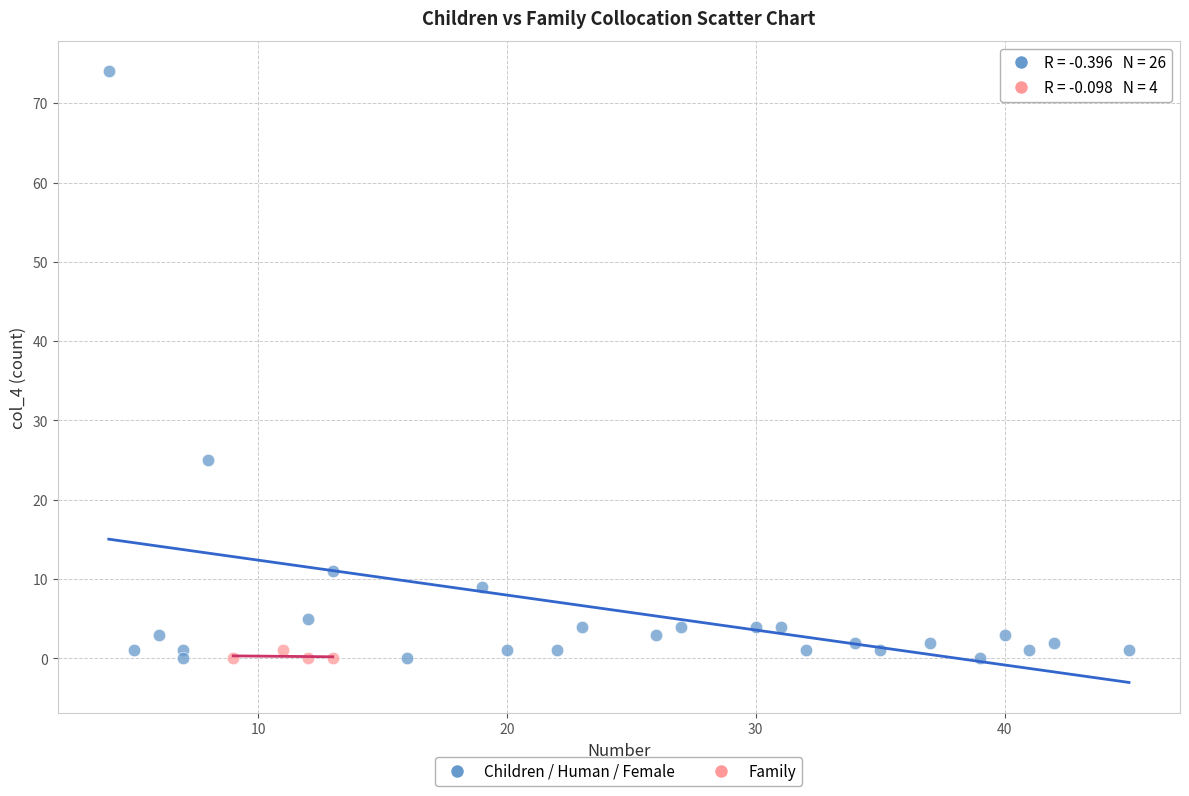

Which series has the largest Y range (max minus min)?

Children / Human / Female